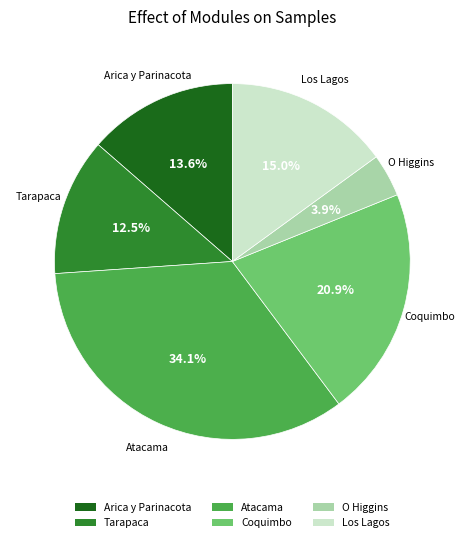

To the nearest percent, what percentage of the pie is Atacama?

34%